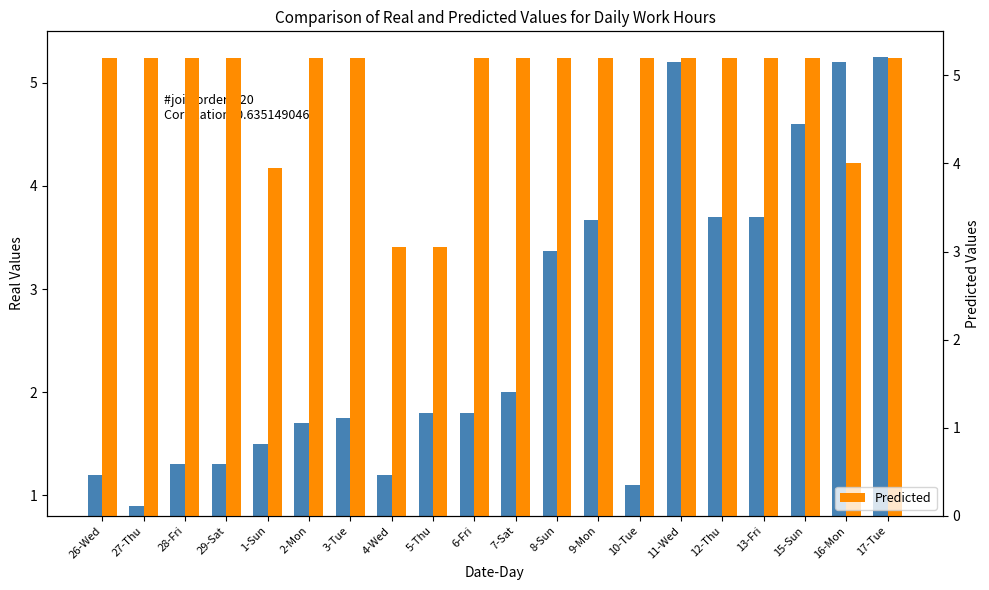

List the labels in order of Predicted value, largest first.

26-Wed, 27-Thu, 28-Fri, 29-Sat, 2-Mon, 3-Tue, 6-Fri, 7-Sat, 8-Sun, 9-Mon, 10-Tue, 11-Wed, 12-Thu, 13-Fri, 15-Sun, 17-Tue, 16-Mon, 1-Sun, 4-Wed, 5-Thu